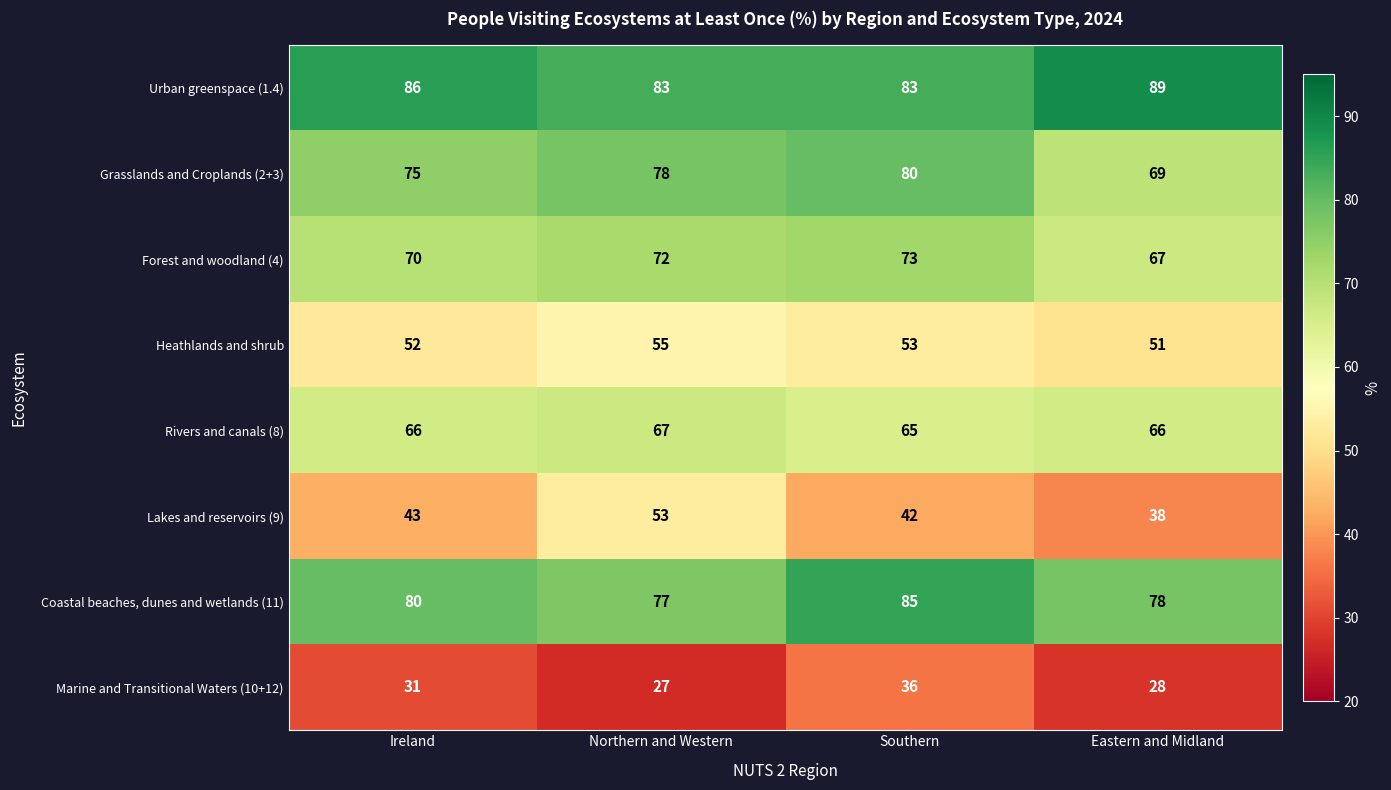

At which category is the sum across all series the highest?

Southern